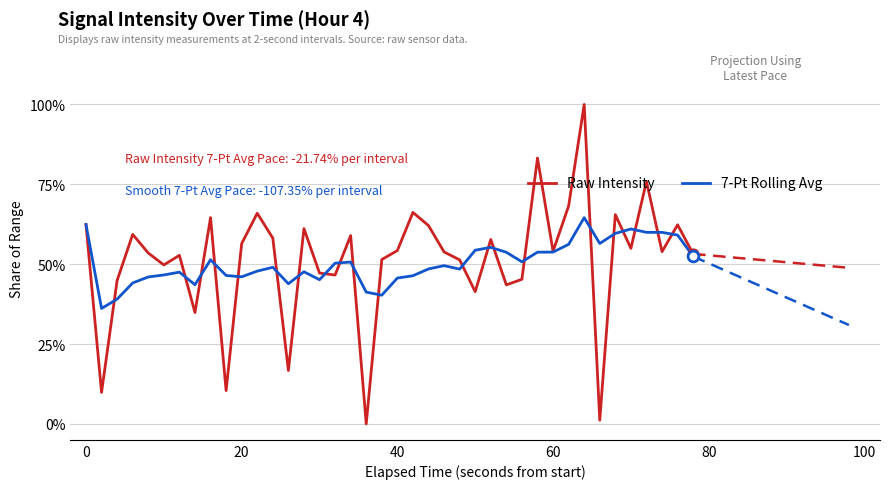

Which series reaches the minimum Y coordinate?

Raw Intensity